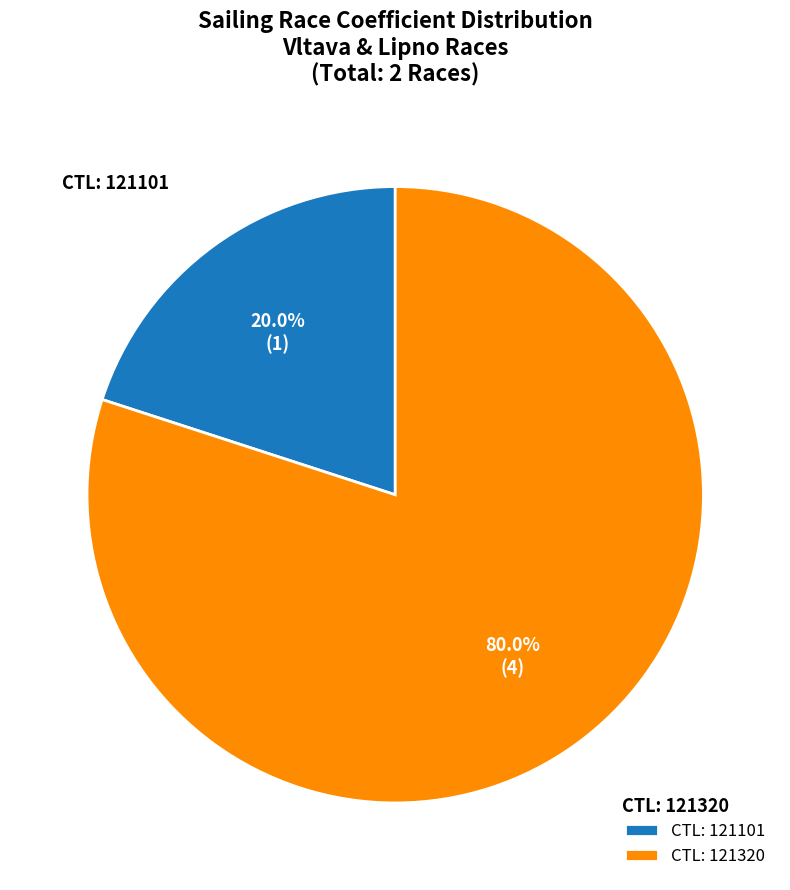

What portion of the pie excludes CTL: 121101?

80.0%